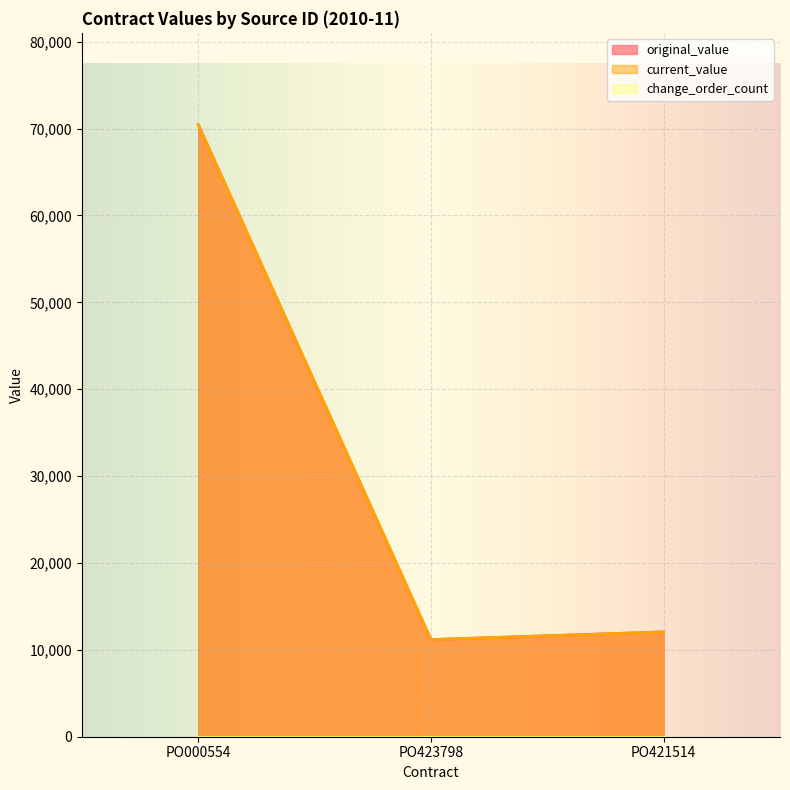

What is the label of the 3rd point from the right?

PO000554